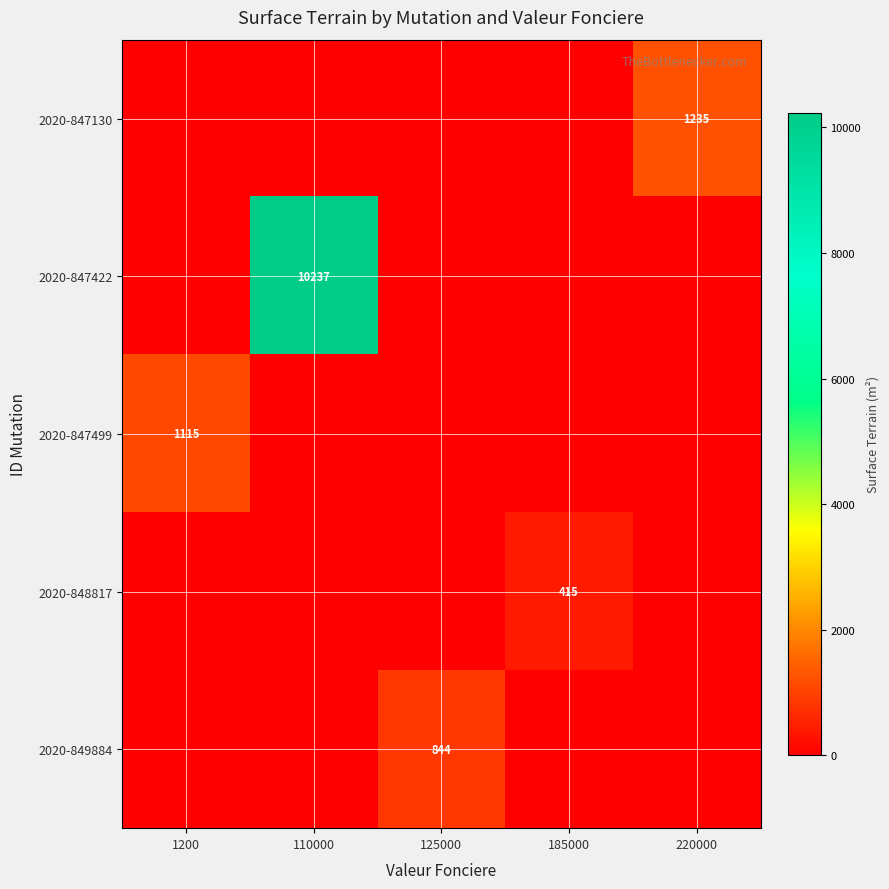

True or false: 2020-847130 has a value of 1235 at 220000.

True